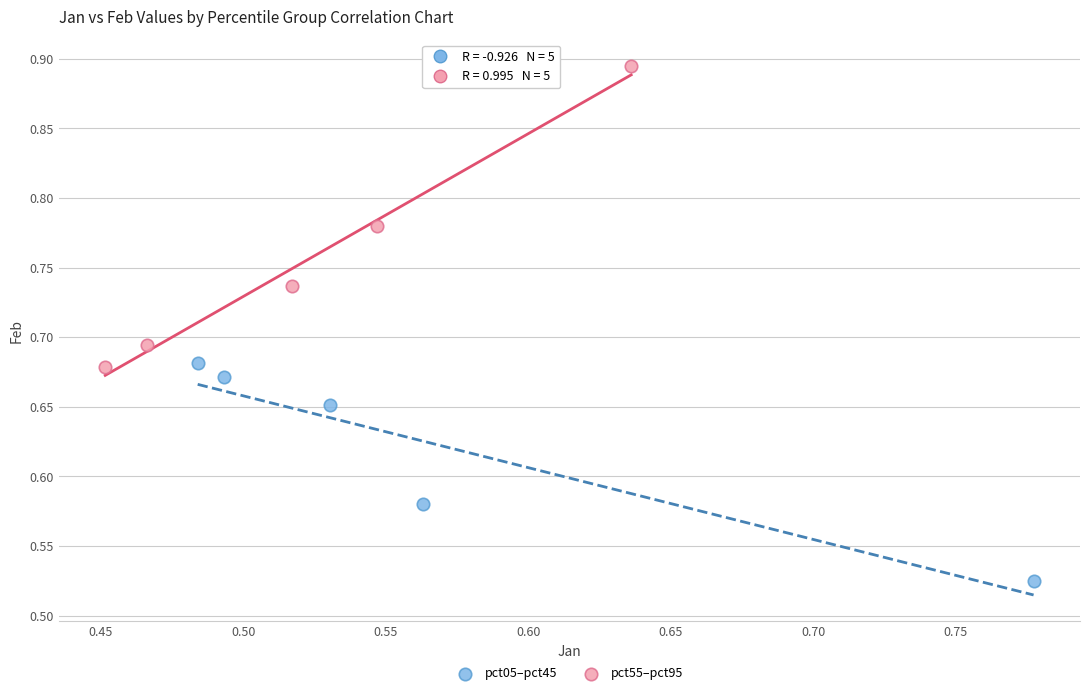

Which series reaches the maximum Y coordinate?

pct55–pct95